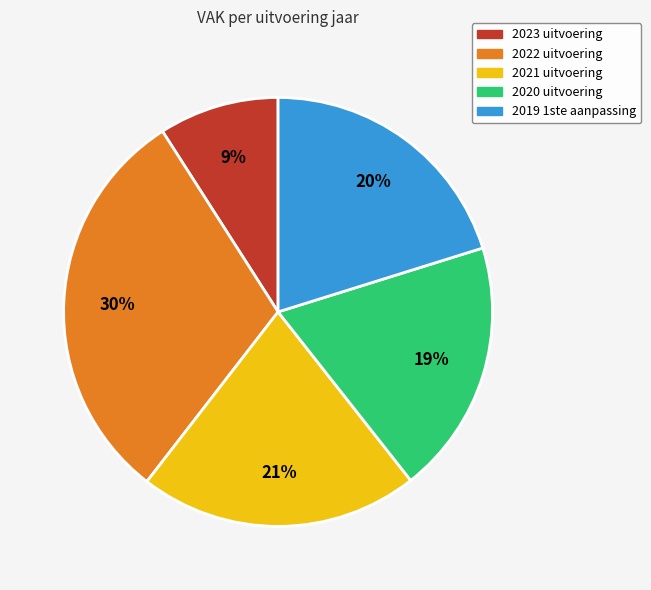

What percentage is the 2019 1ste aanpassing slice, to the nearest percent?

20%